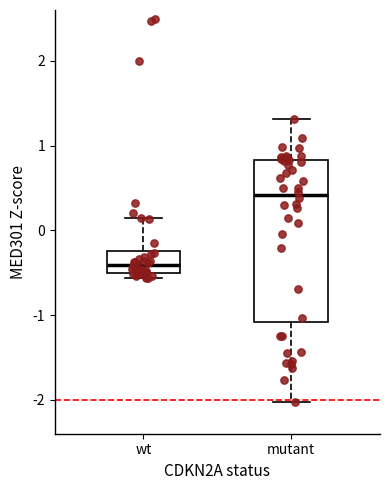

Which box has the highest median line?

mutant